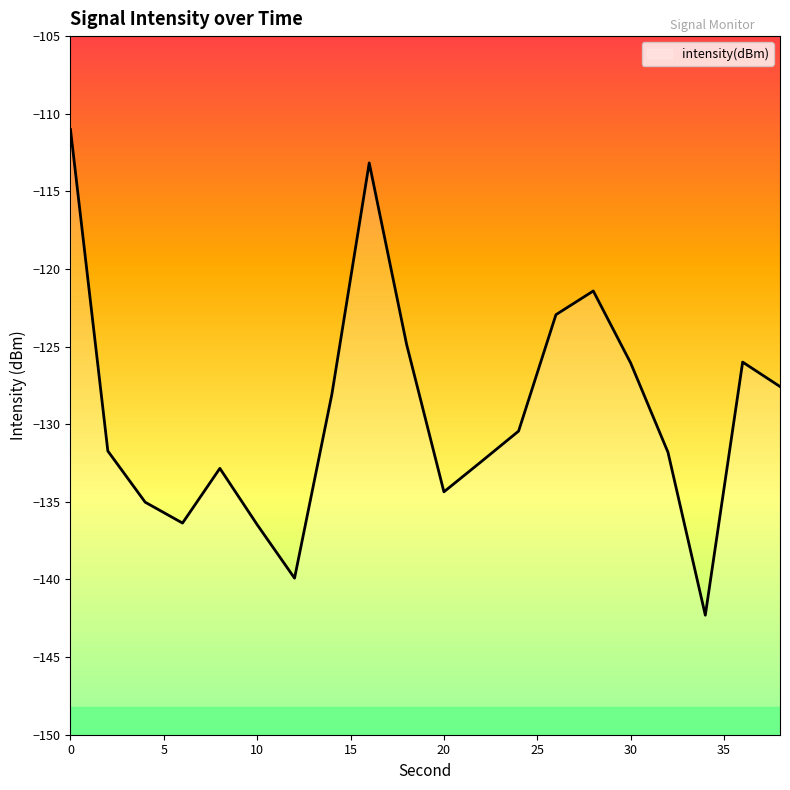

What is the value of the 15th point from the left?

-121.4